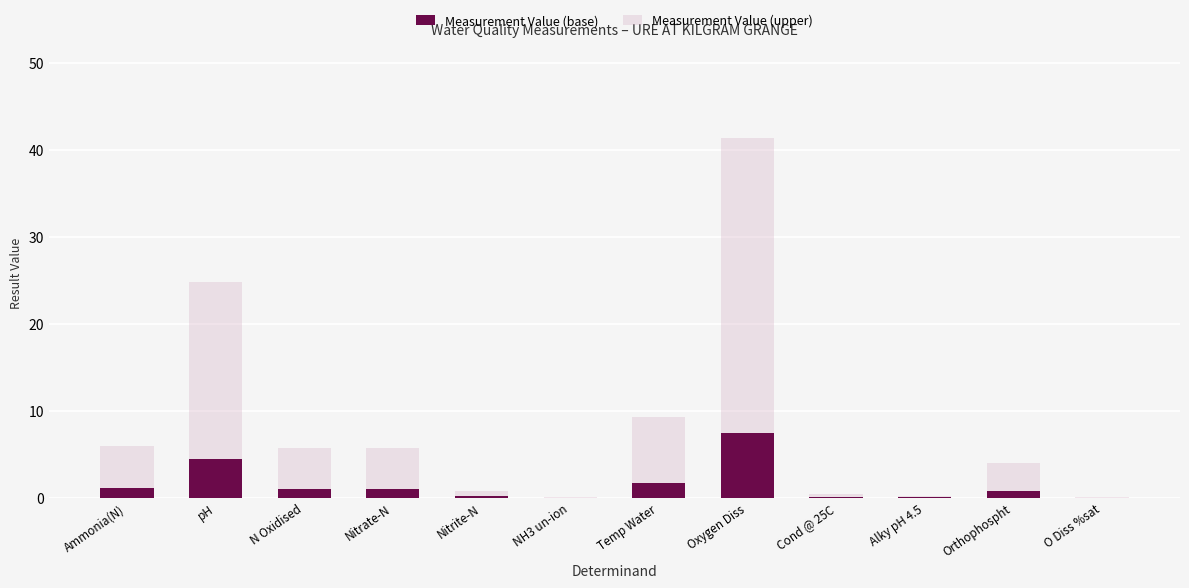

What is the maximum value for Measurement Value (base)?

7.5